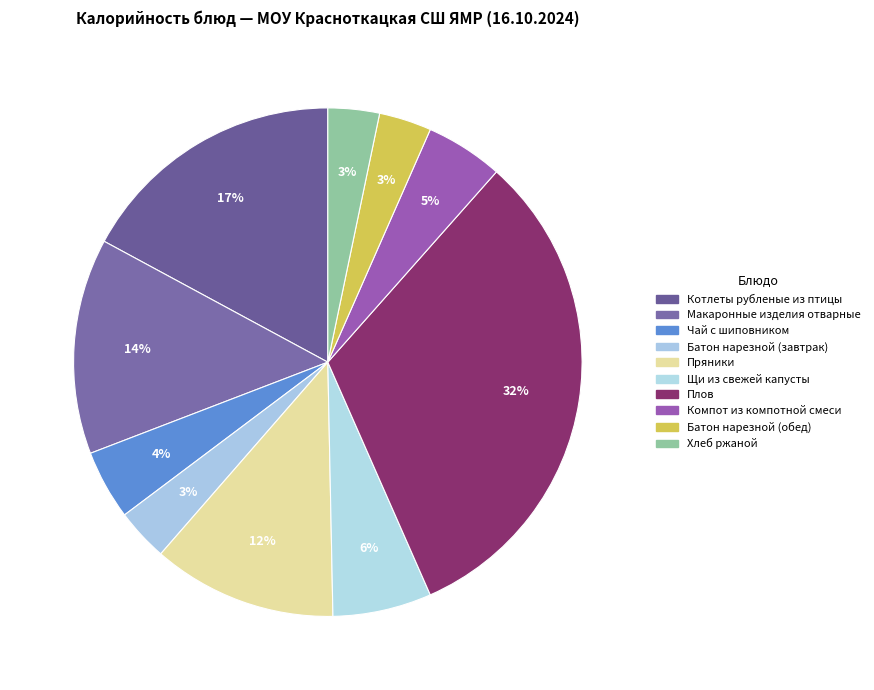

What percentage do Плов and Пряники together represent?

43.6%